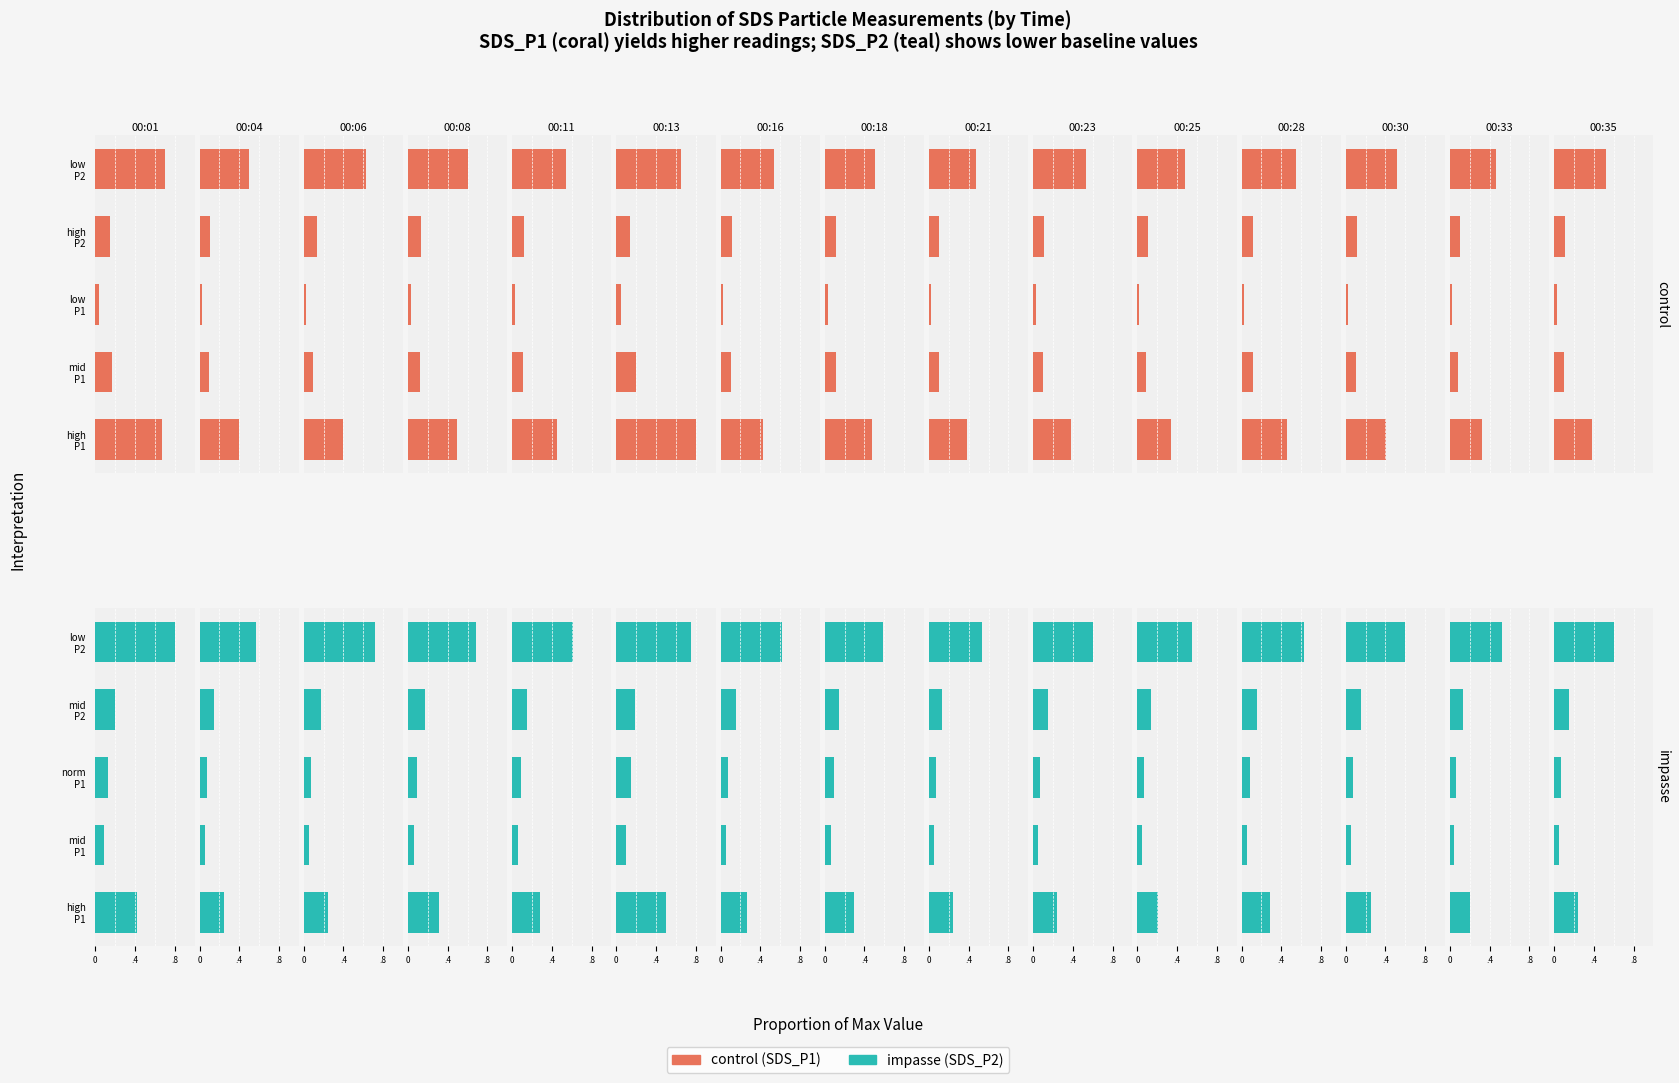

Rank the series by their maximum value, from highest to lowest.

impasse, control